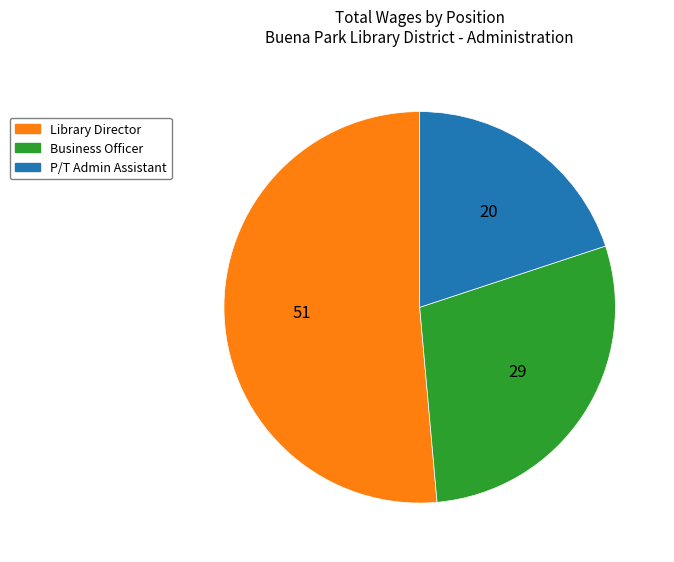

Rank the categories by value from lowest to highest.

P/T Admin Assistant, Business Officer, Library Director